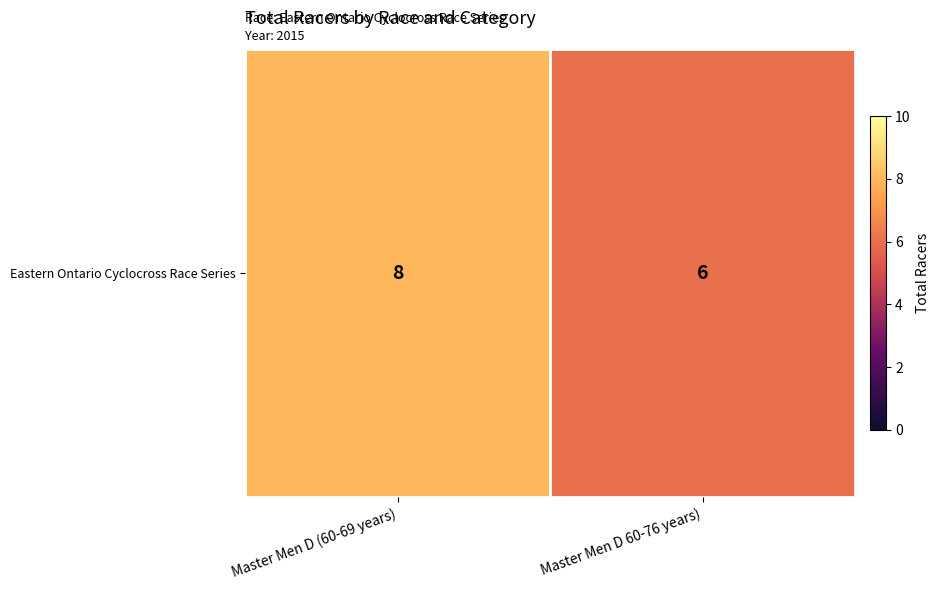

What is the change in value from Master Men D (60-69 years) to Master Men D 60-76 years)?

-2